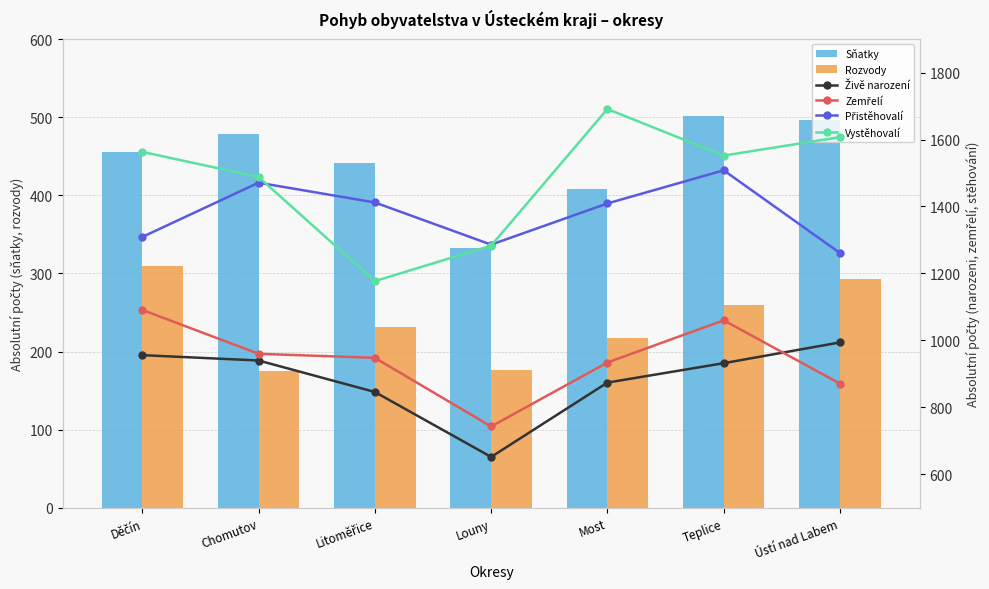

At which category is the sum across all series the highest?

Teplice